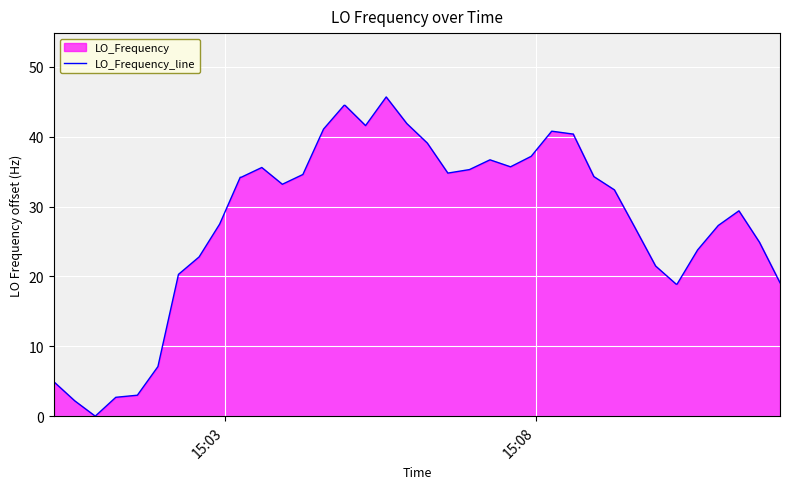

What is the maximum value shown in the chart?

45.7